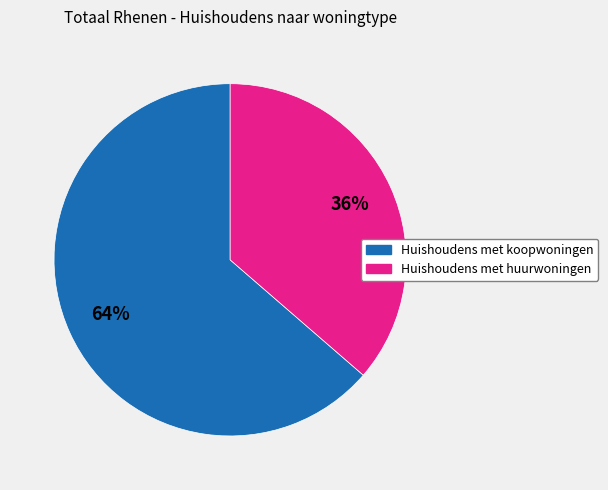

Combined, do Huishoudens met huurwoningen and Huishoudens met koopwoningen account for over 50%?

Yes